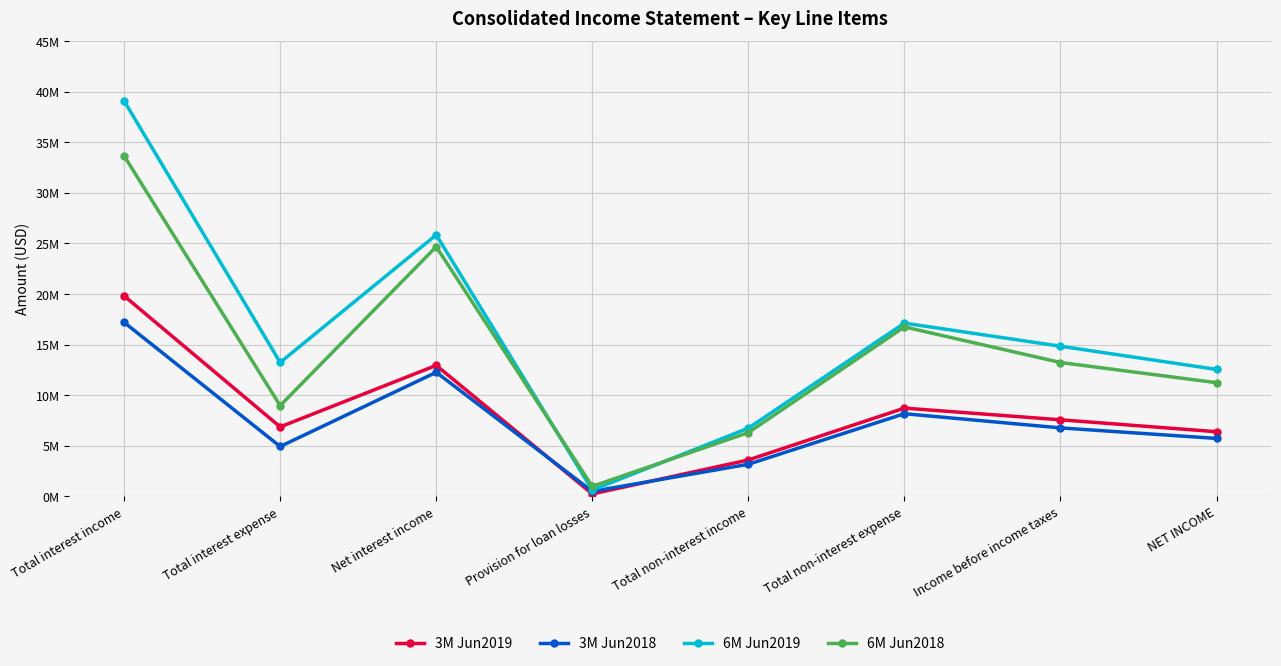

Where does the 3M Jun2019 series first go above 7575000?

Total interest income